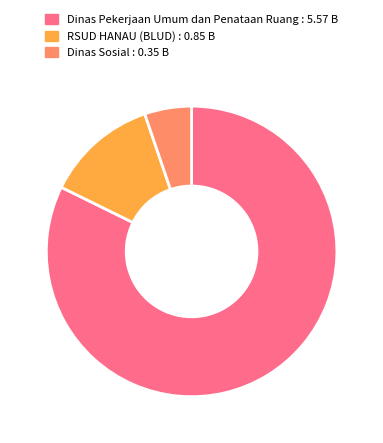

How many segments does this pie chart have?

3